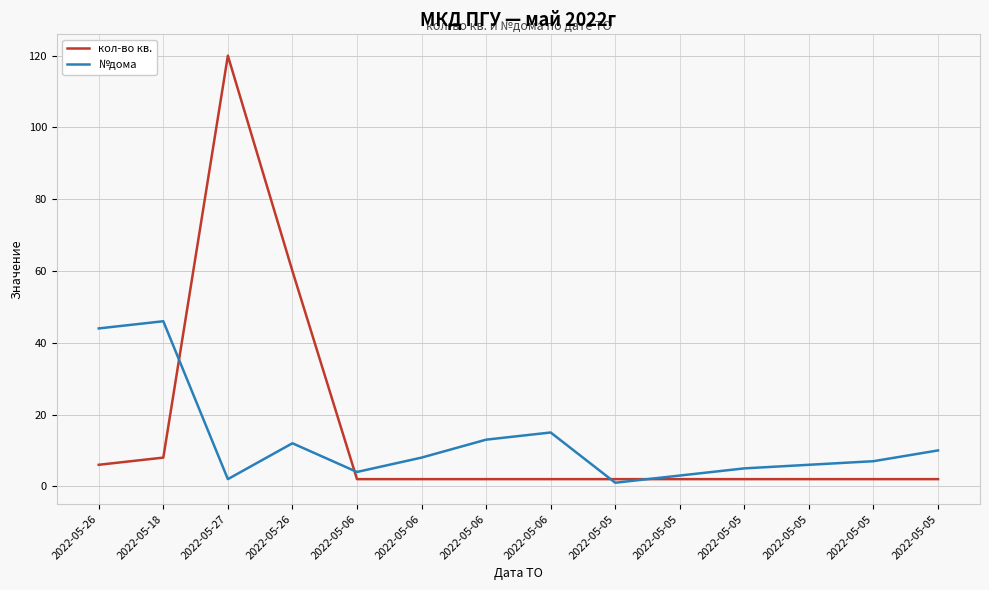

The value of №дома at 2022-05-27 is 1. True or false?

False